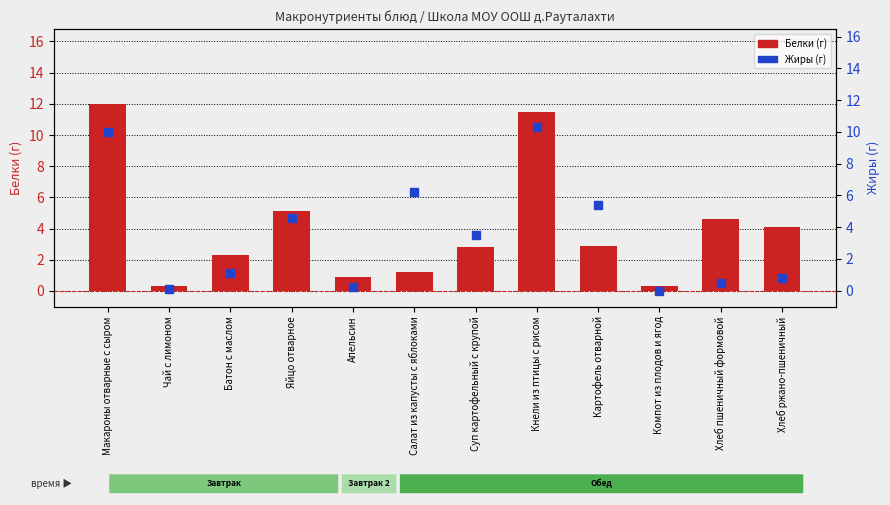

At which category is the sum across all series the highest?

Макароны отварные с сыром